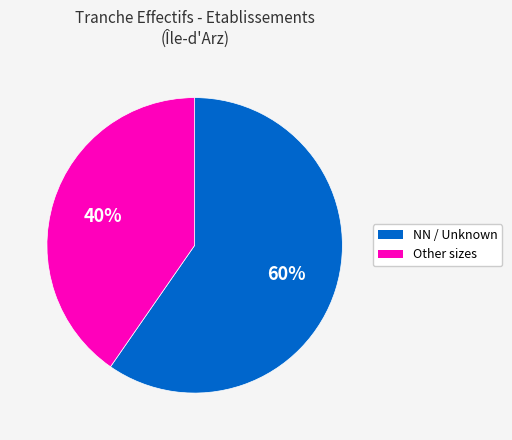

Combined, do NN / Unknown and Other sizes account for over 50%?

Yes